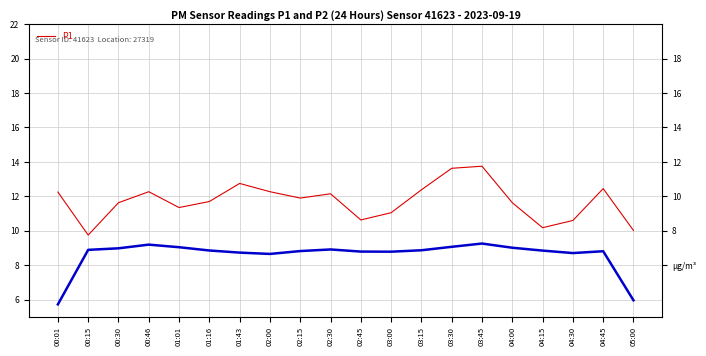

Is it true that P2 Average equals 6.0 at 05:00?

True